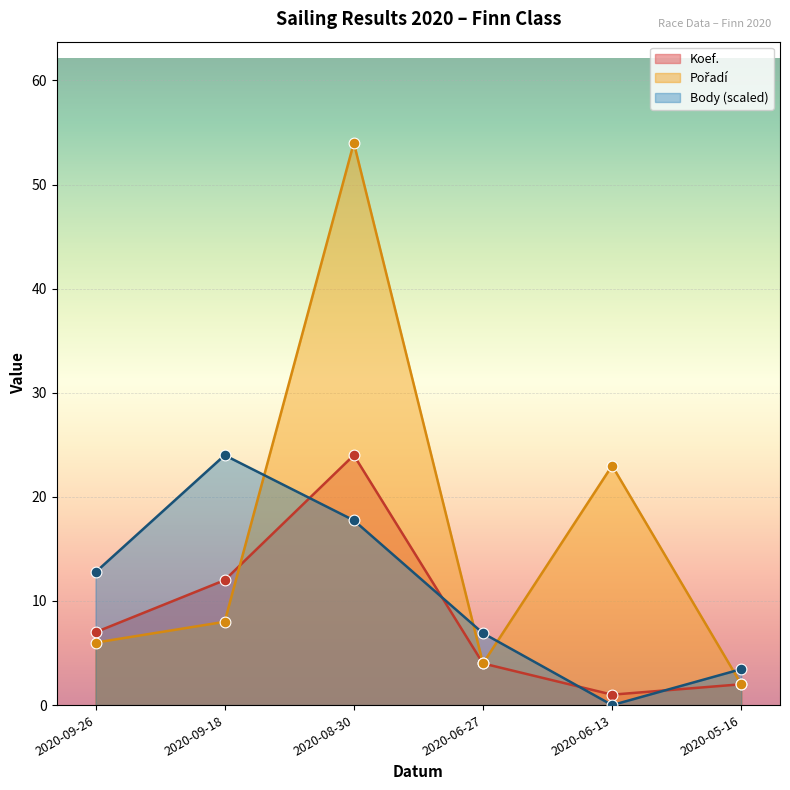

What is the total value across all series at 2020-09-18?

44.0